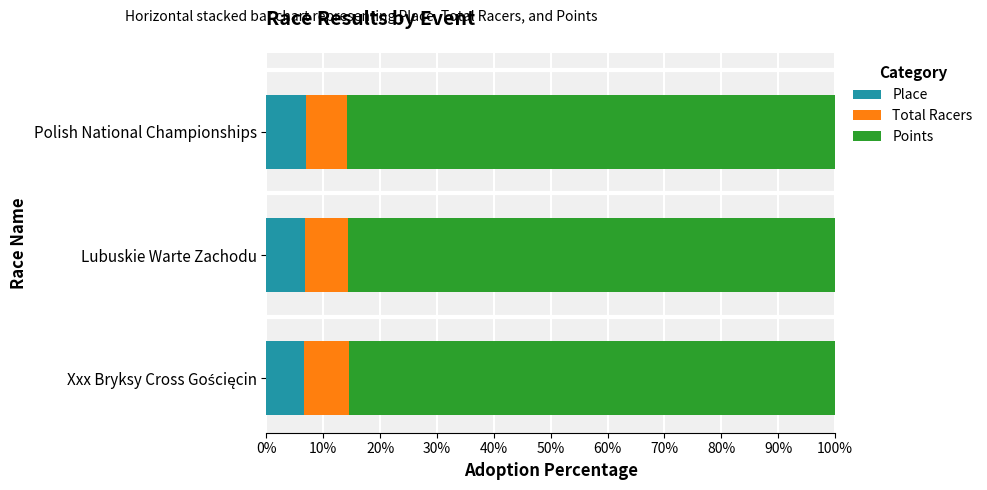

What is the maximum value for Place?

7.0